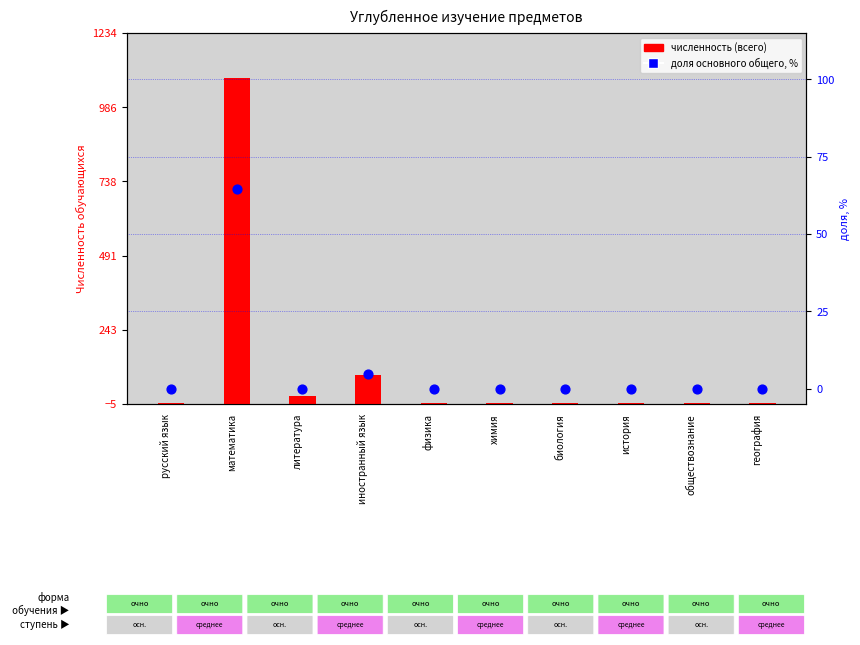

Which series contains the lowest Y value?

доля основного общего, %